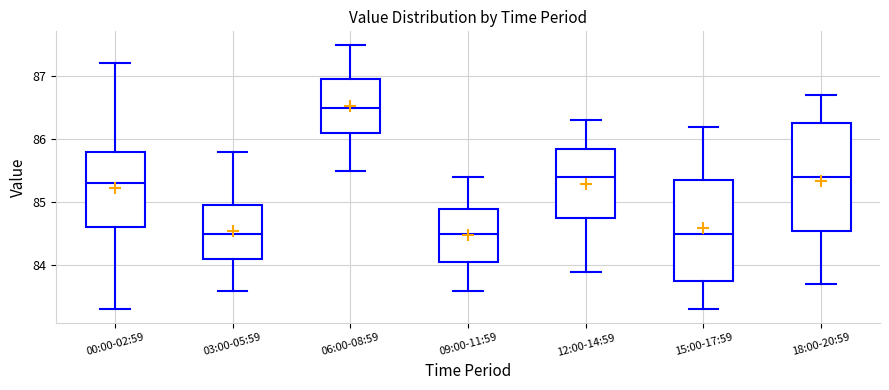

Comparing the boxes themselves (not the whiskers), which one is the tallest?

18:00-20:59